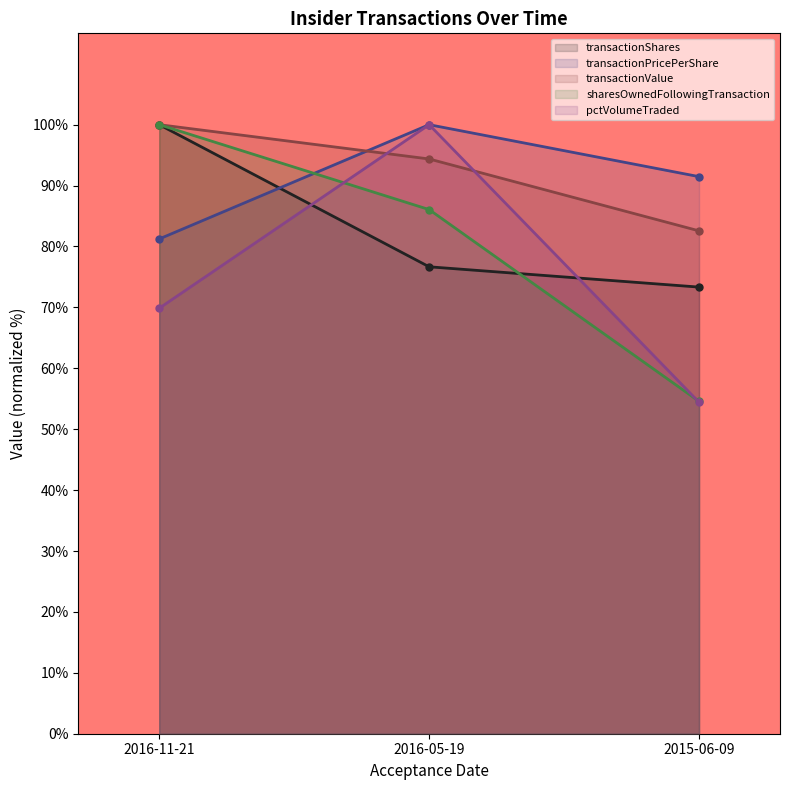

What is the maximum value shown in the chart?

100.0